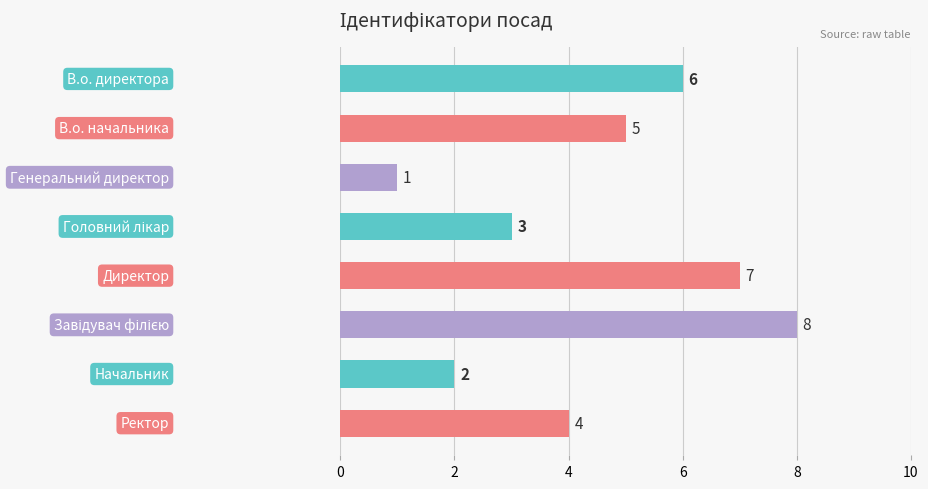

Reading bottom to top, extract all data points from this chart.

4	2	8	7	3	1	5	6